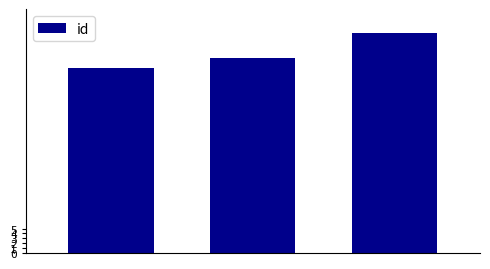

How many data points does each series have?

3